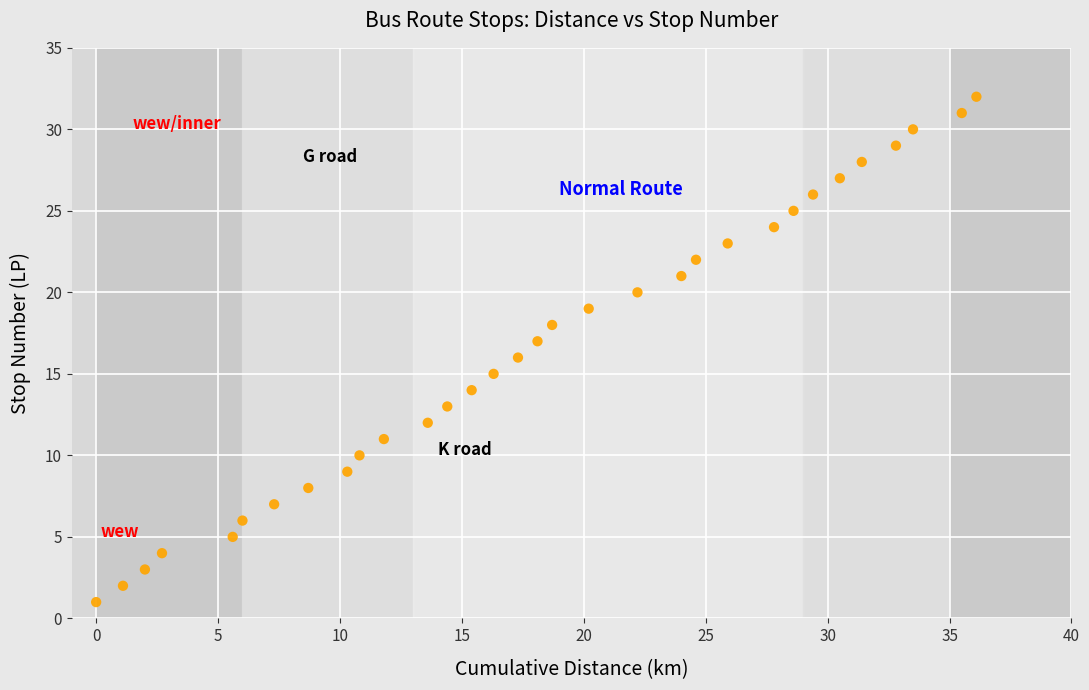

What is the range of Y values (max minus min)?

31